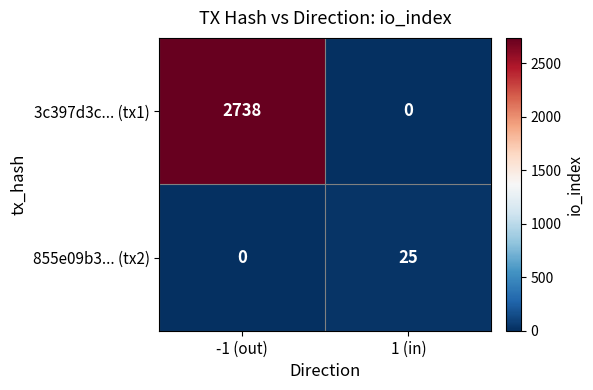

Which category has the lowest value in the 3c397d3c... (tx1) series?

1 (in)